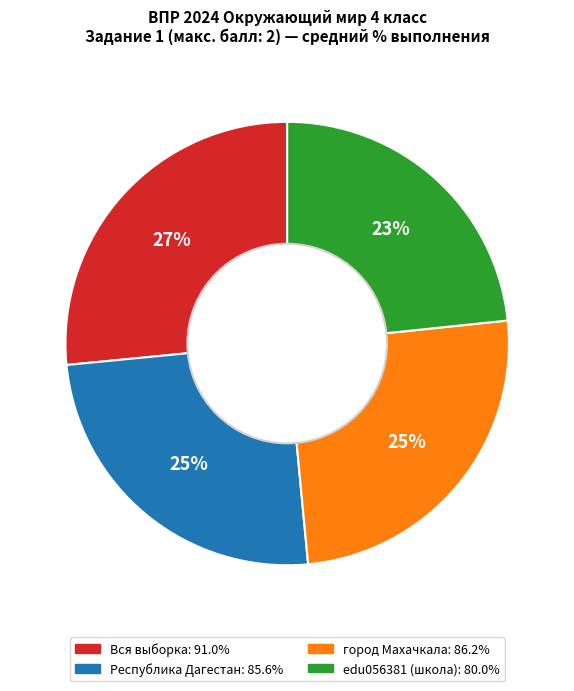

To the nearest percent, what is the combined percentage of город Махачкала and edu056381 (школа)?

48%